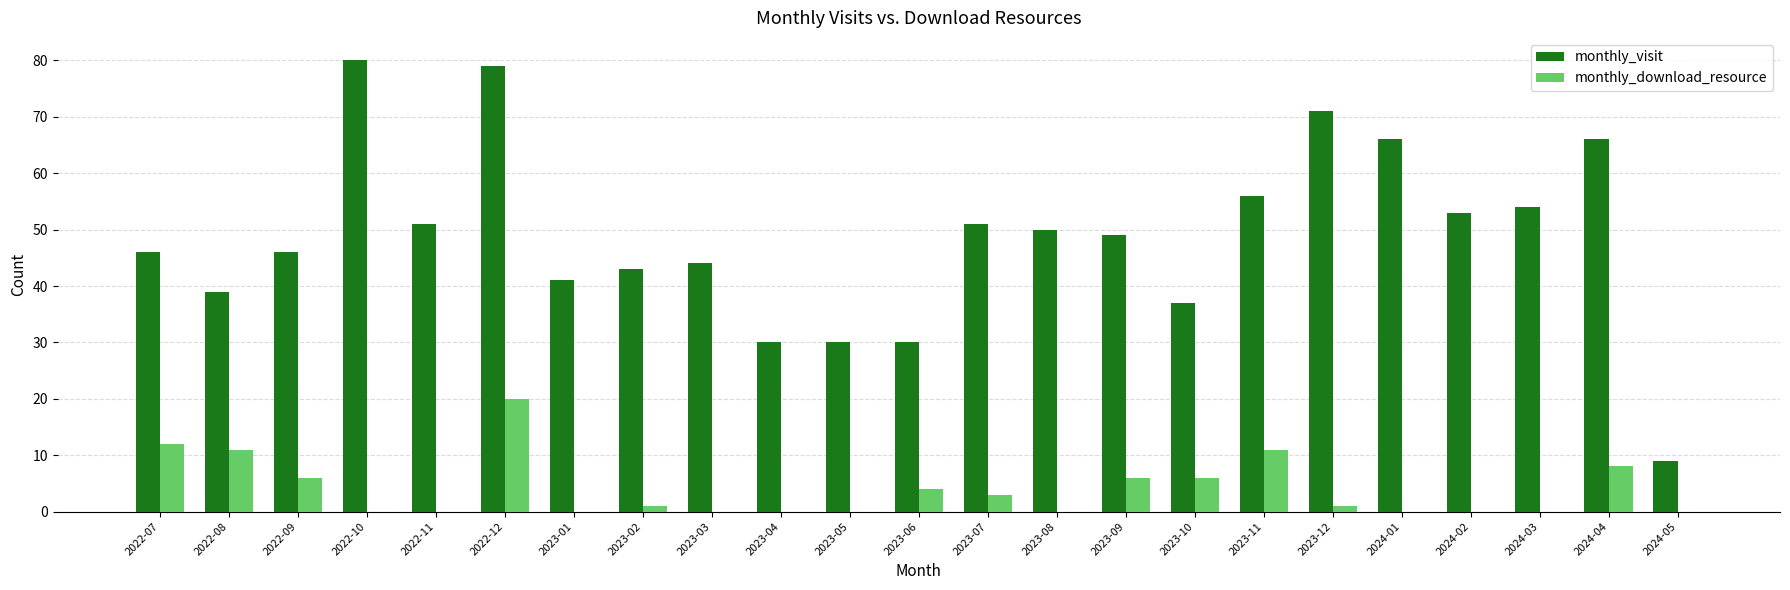

Is it true that monthly_visit equals 16 at 2023-08?

False